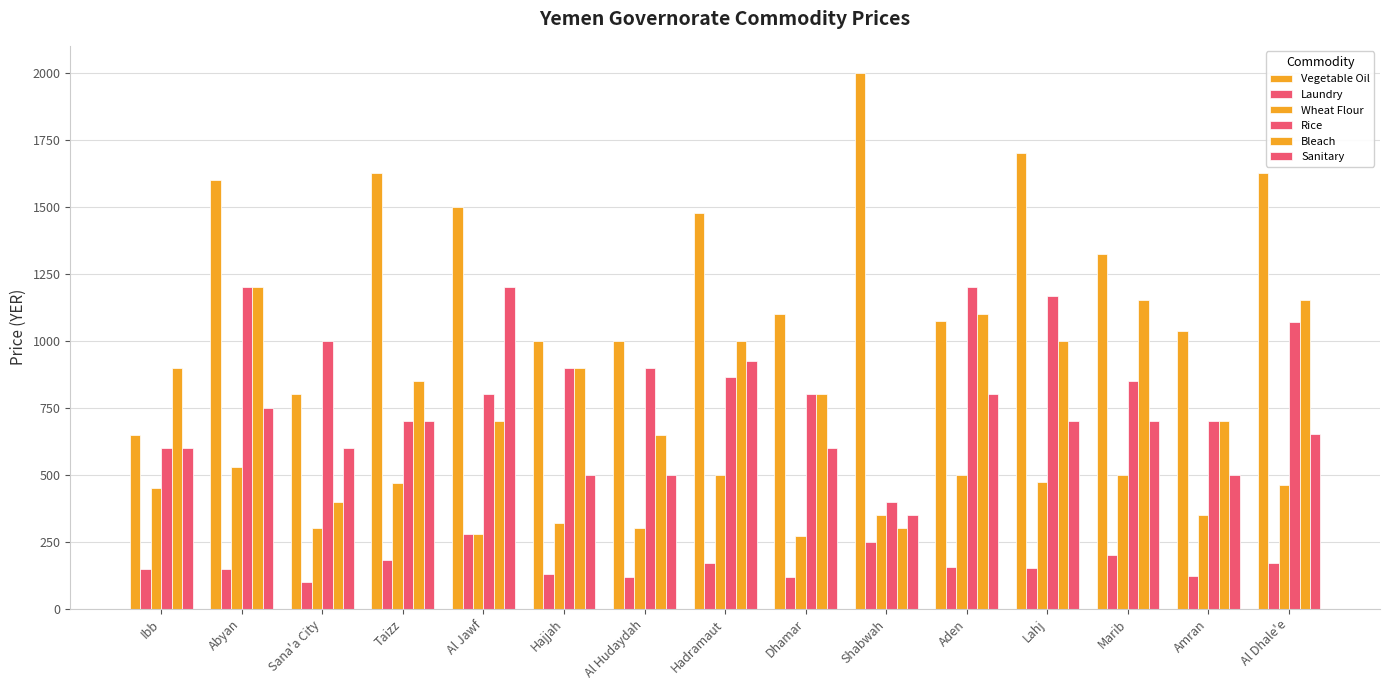

What is the maximum value shown in the chart?

2000.0